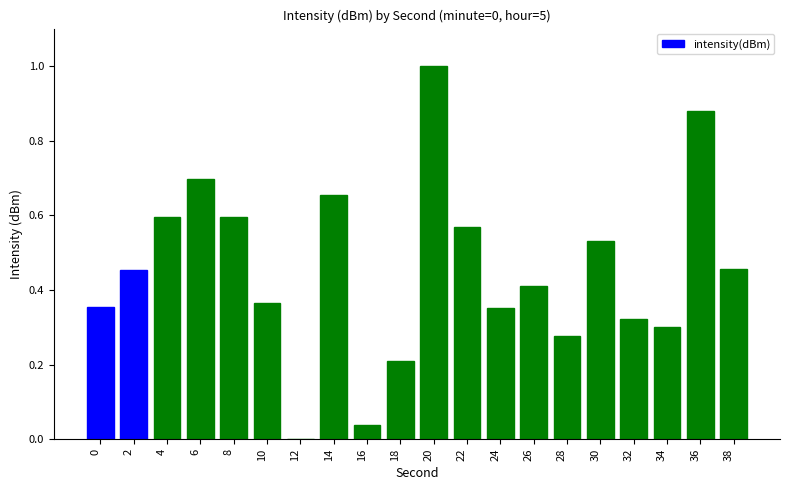

Which category has the highest value across all series?

20